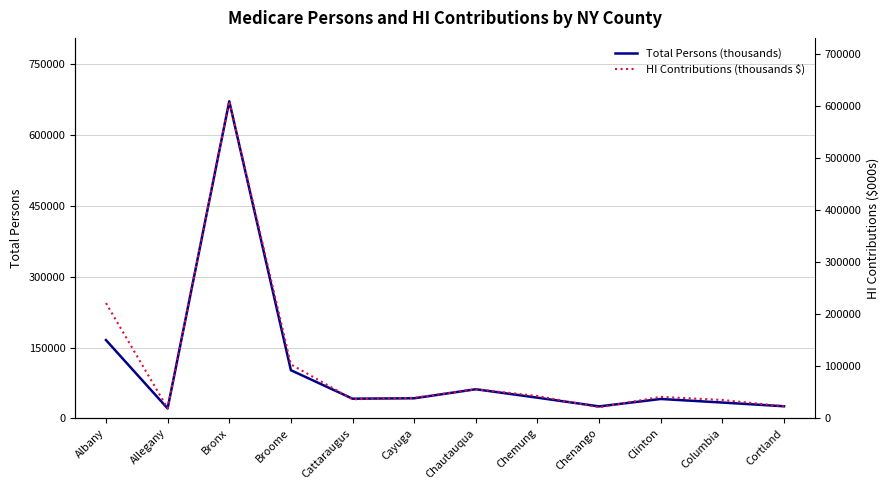

What position from the left is Cayuga?

6